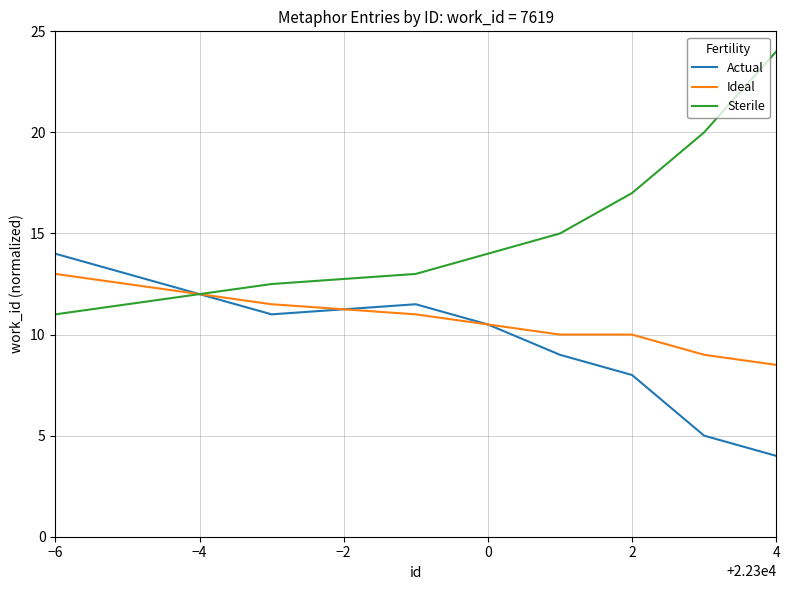

Rank the series by their average value, from highest to lowest.

Sterile, Ideal, Actual